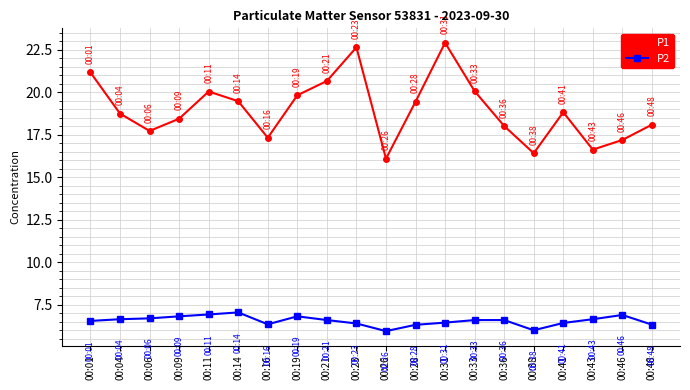

What is the value of the P1 point at the 1st from the left?

21.2